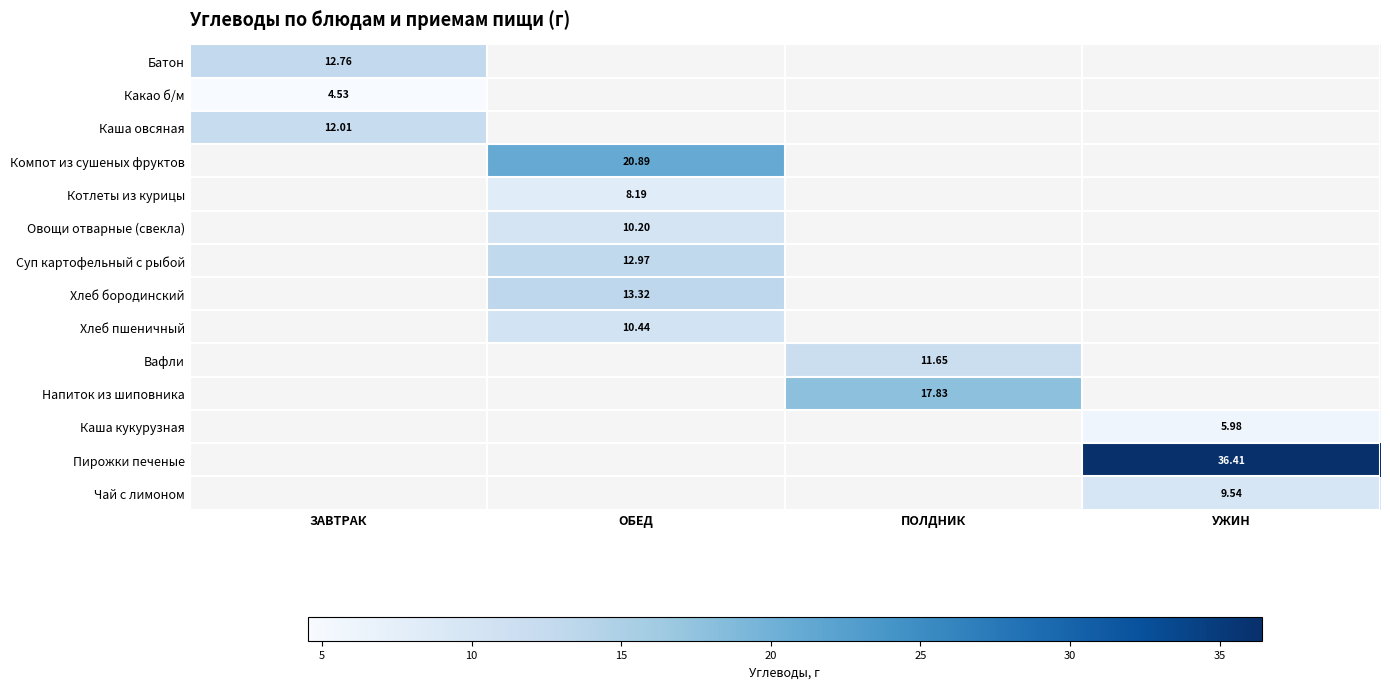

List the labels in order of Чай с лимоном value, smallest first.

ЗАВТРАК, ОБЕД, ПОЛДНИК, УЖИН